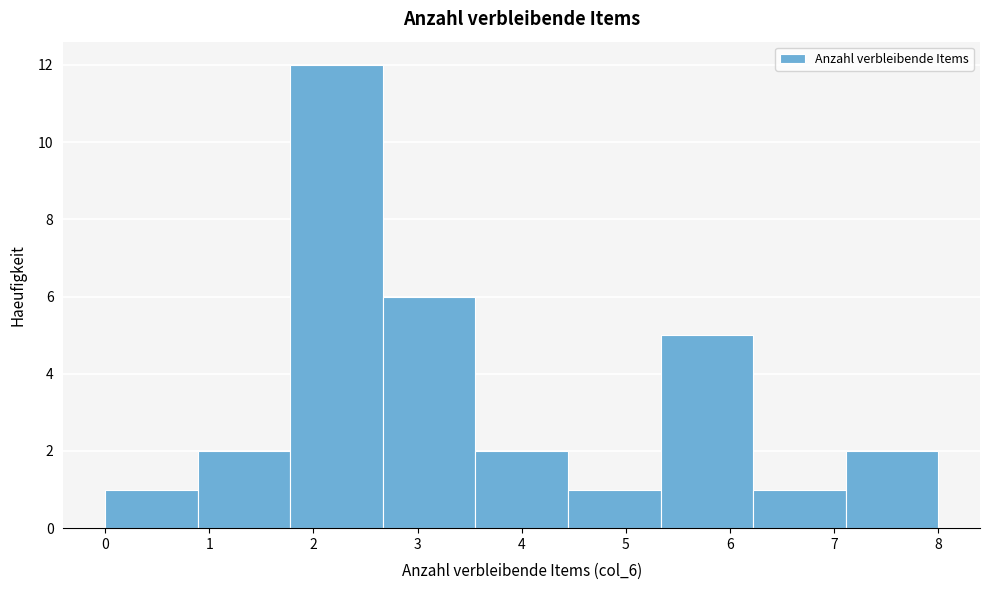

Reading left to right, transcribe this chart: for each bar, give the range it covers on the x-axis and its height. Neither the bar edges nor the heights are printed on the chart, so give them approximately, as read against the axes.

0.0 to 0.9: 1
0.9 to 1.8: 2
1.8 to 2.7: 12
2.7 to 3.6: 6
3.6 to 4.4: 2
4.4 to 5.3: 1
5.3 to 6.2: 5
6.2 to 7.1: 1
7.1 to 8.0: 2